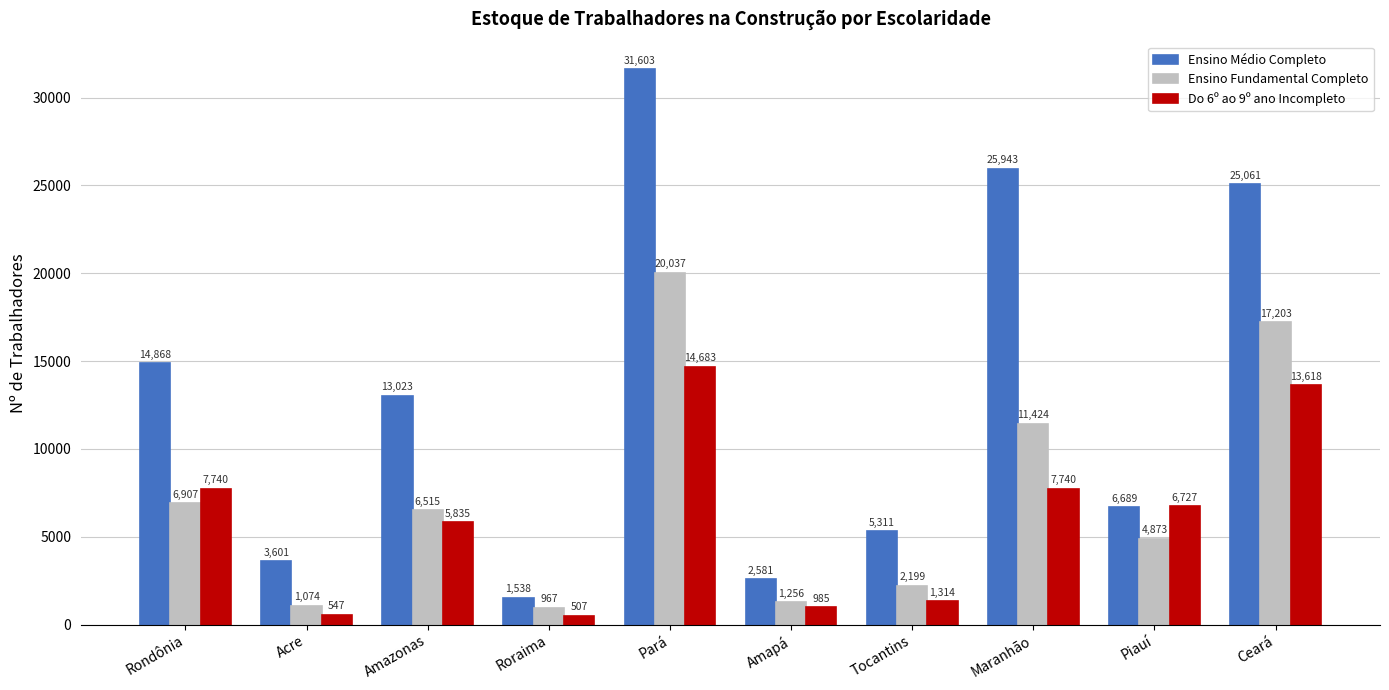

What position from the left is Amazonas?

3